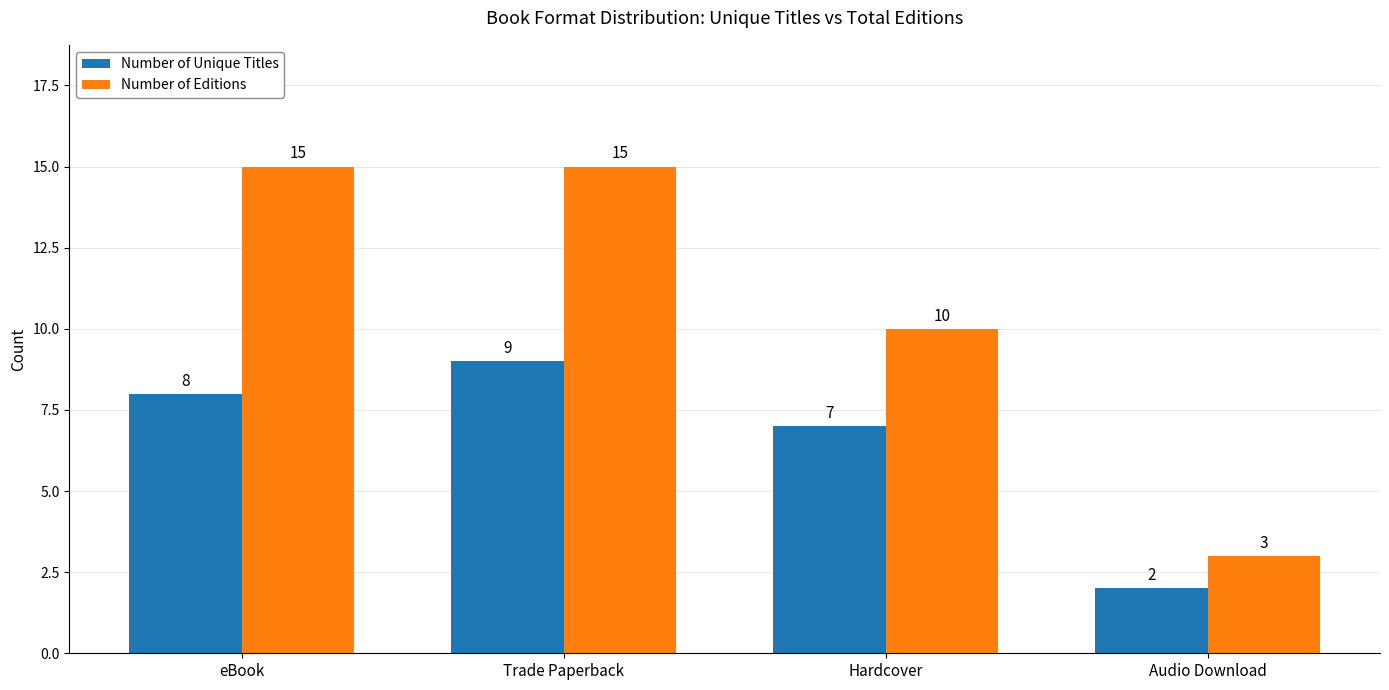

Are the bars grouped side by side (vs. stacked)?

Yes